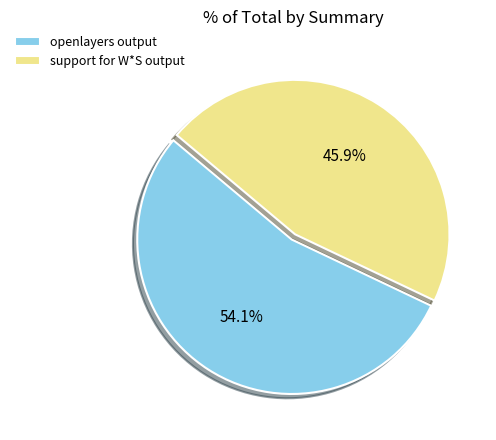

How many slices are in this pie chart?

2